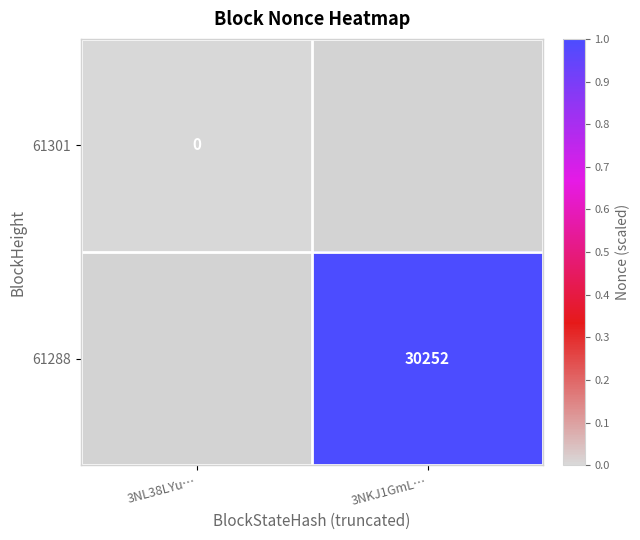

True or false: 61288 has a value of 44112.9 at 3NKJ1GmL….

False